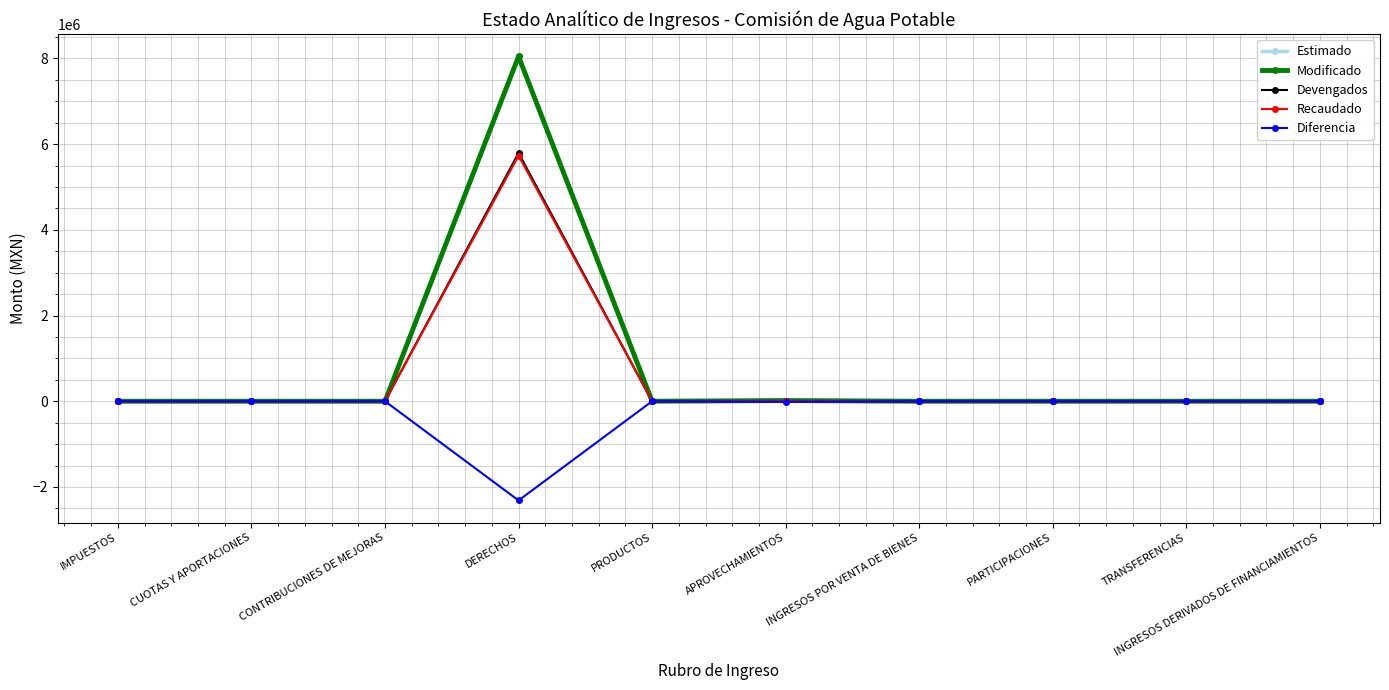

True or false: Modificado and Estimado cross at least once.

False